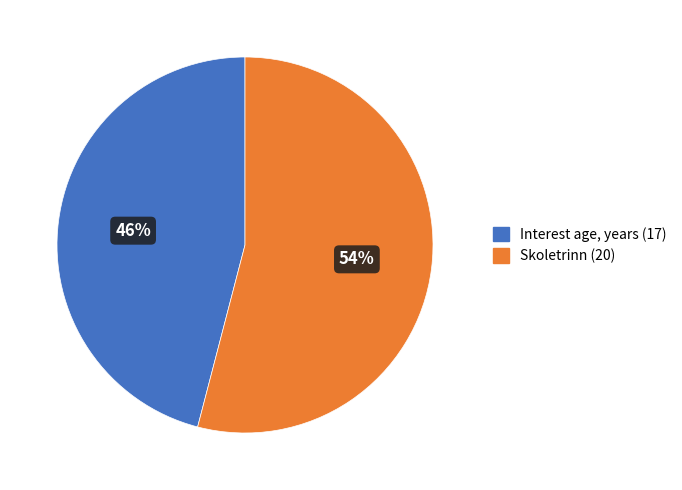

Which has a higher value, Skoletrinn or Interest age, years?

Skoletrinn